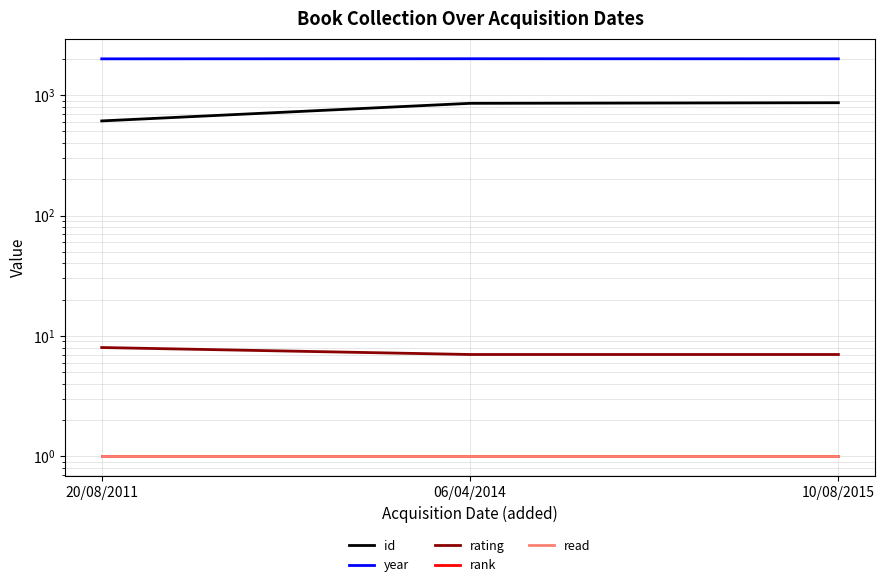

What is the approximate value of read at 10/08/2015?

1